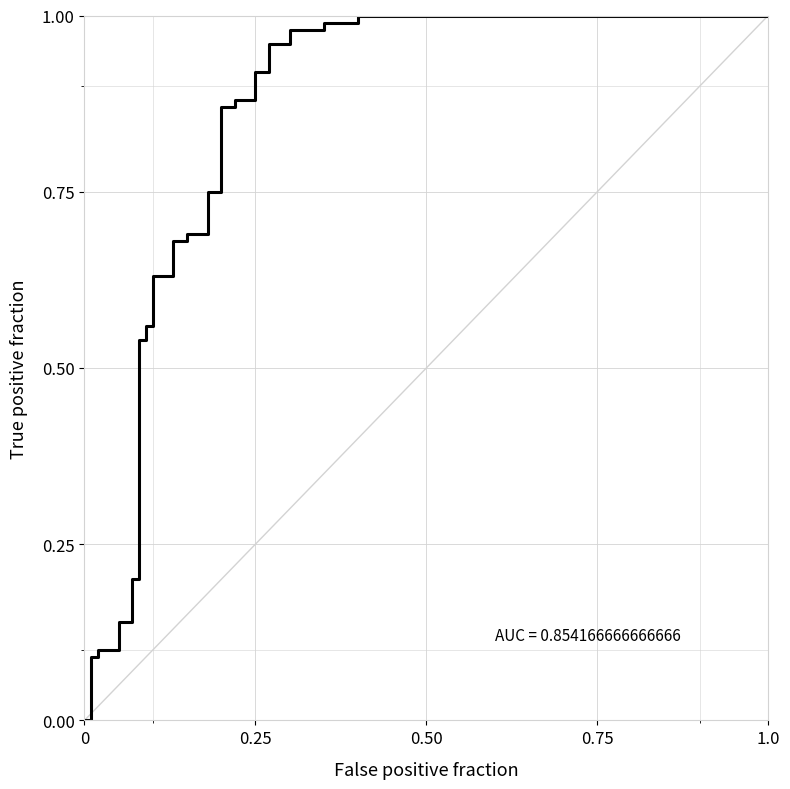

True or false: the data shows 1.6 at 0.25.

False